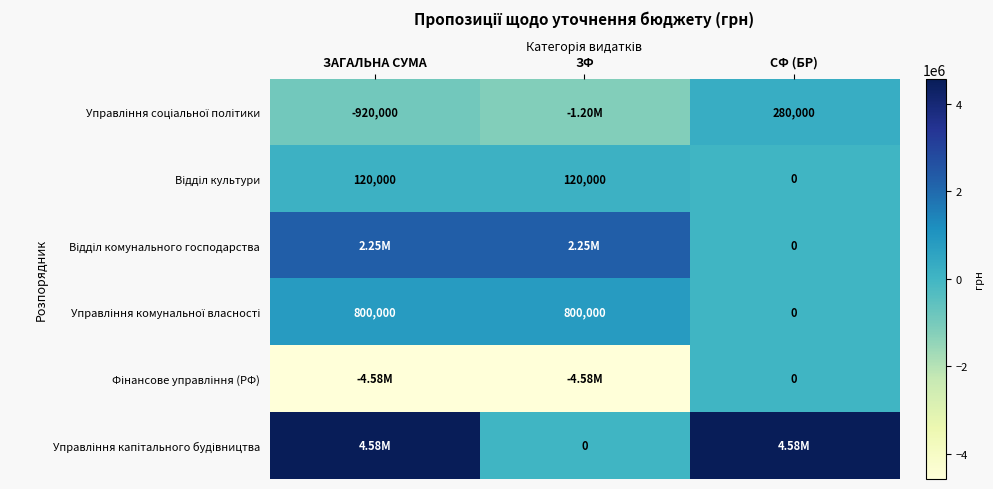

Read the Управління соціальної політики value at ЗАГАЛЬНА СУМА.

-920000.0